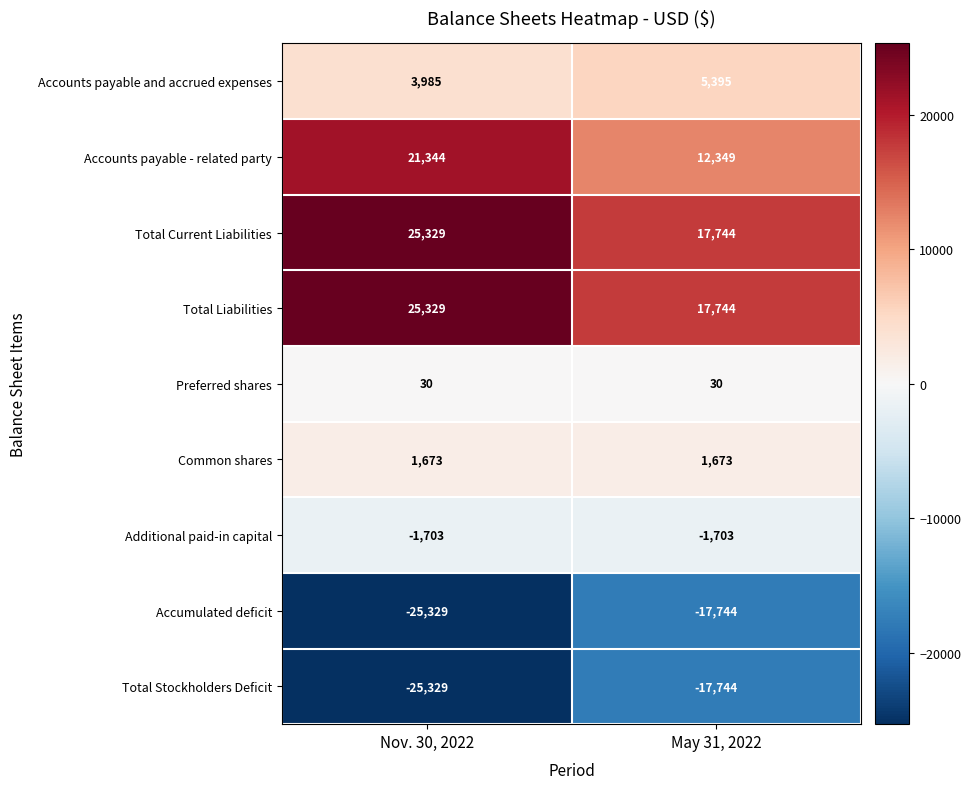

At which category is the sum across all series the highest?

Nov. 30, 2022